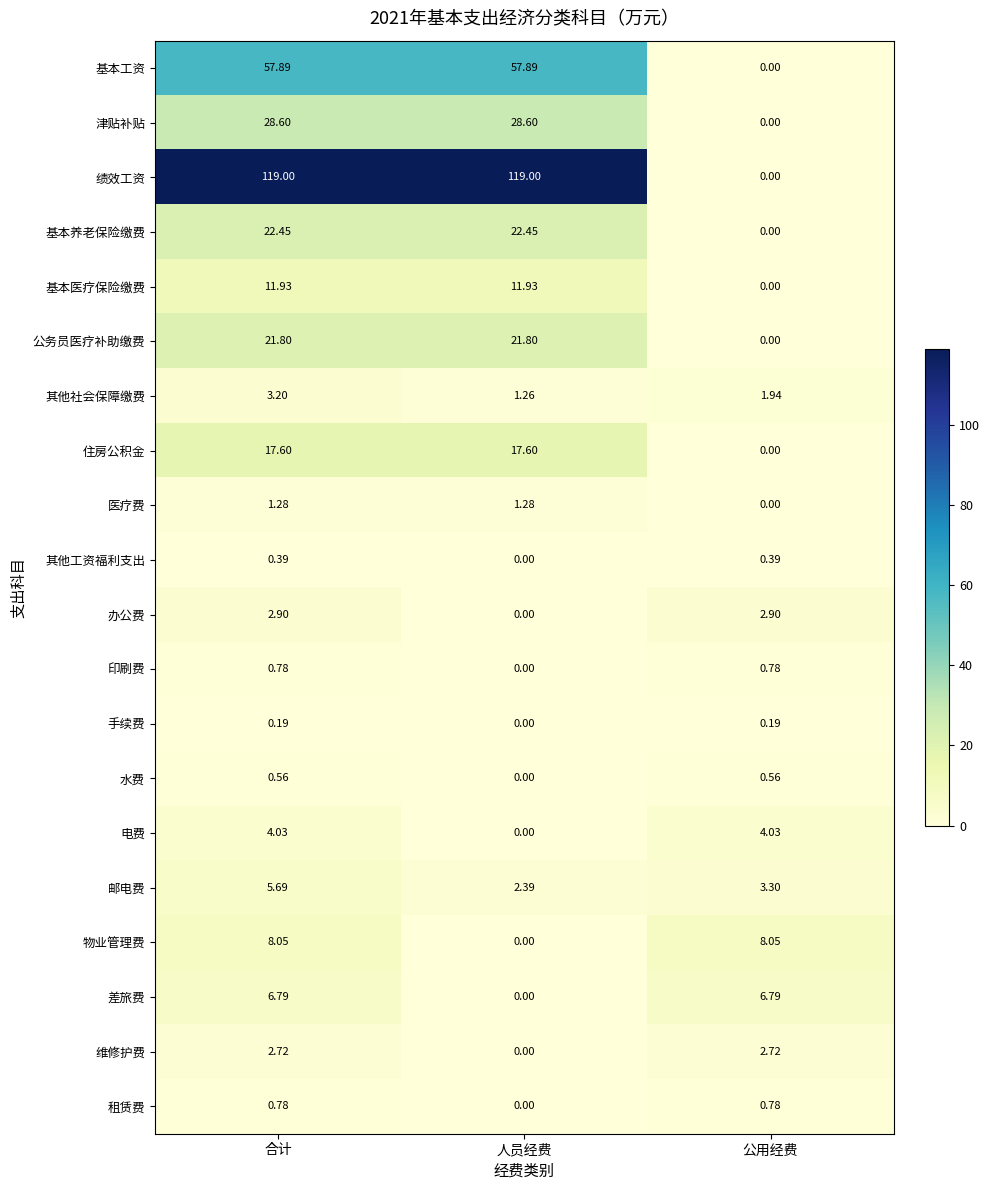

Count the number of data series in this chart.

20